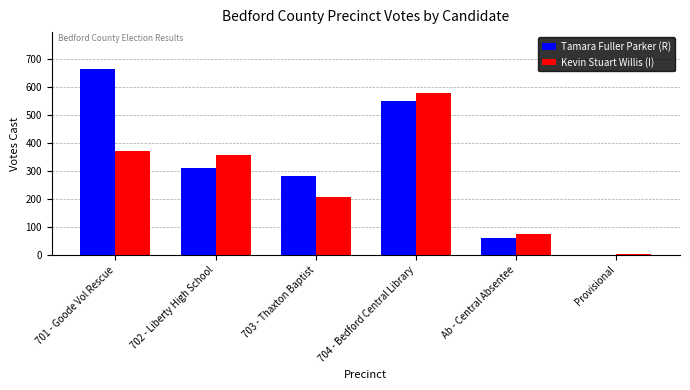

Are the bars grouped side by side (vs. stacked)?

Yes